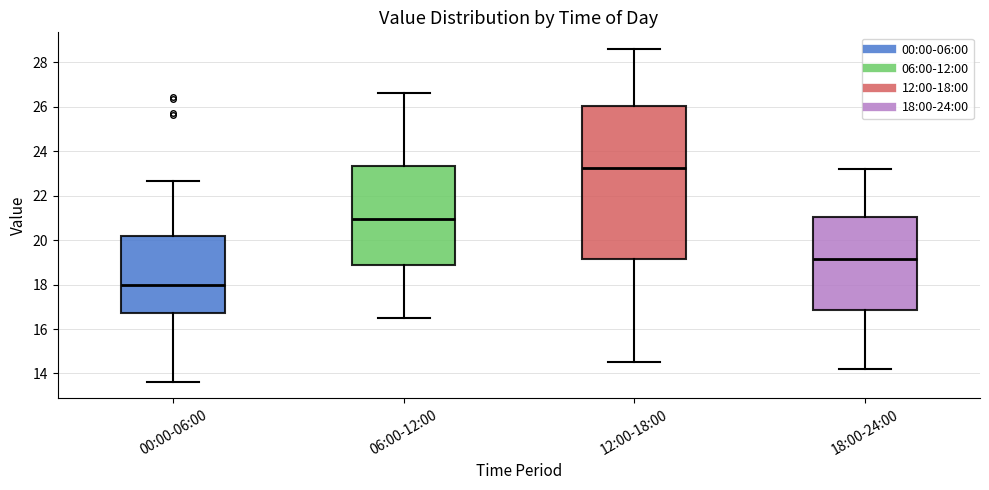

Reading left to right, transcribe this box plot: for each box, give where its median line is, the range the box spans, and where its two whiskers end, as read against the y-axis. The values are not printed on the chart, so give them approximately, as read against the axis.

00:00-06:00: median 18.0, box 16.8 to 20.2, whiskers 13.6 to 22.6
06:00-12:00: median 21.0, box 19.0 to 23.4, whiskers 16.6 to 26.6
12:00-18:00: median 23.2, box 19.2 to 26.0, whiskers 14.6 to 28.6
18:00-24:00: median 19.2, box 16.8 to 21.0, whiskers 14.2 to 23.2